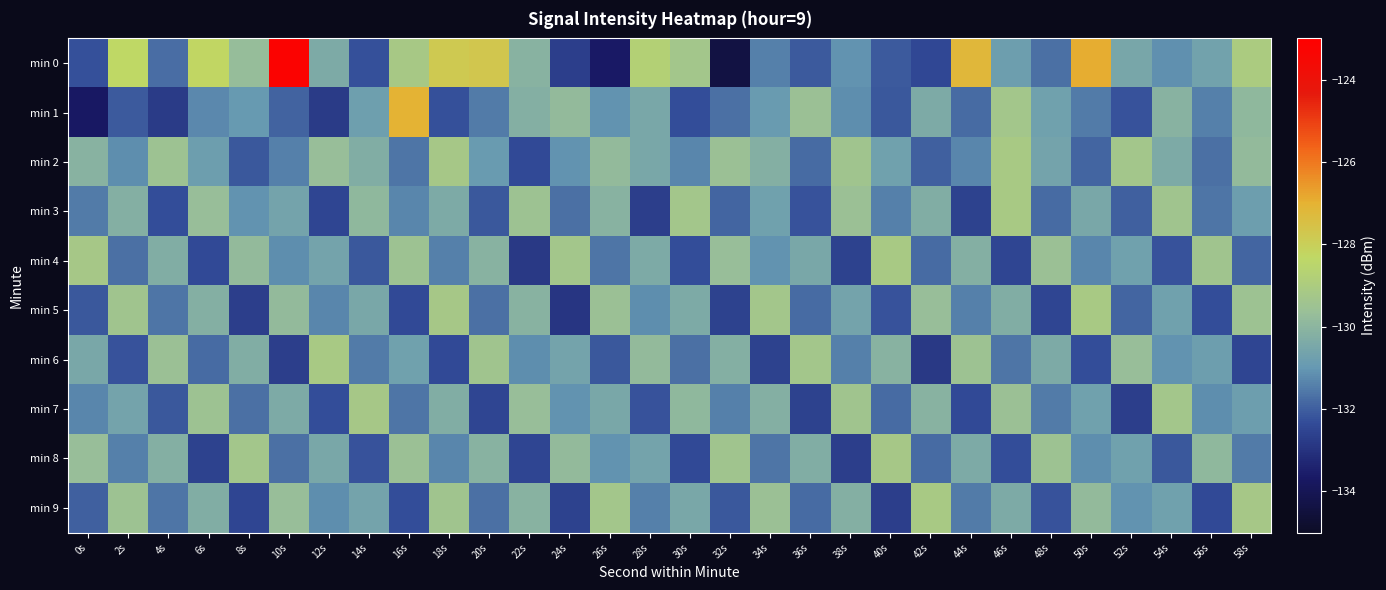

Count the number of categories in the chart.

30